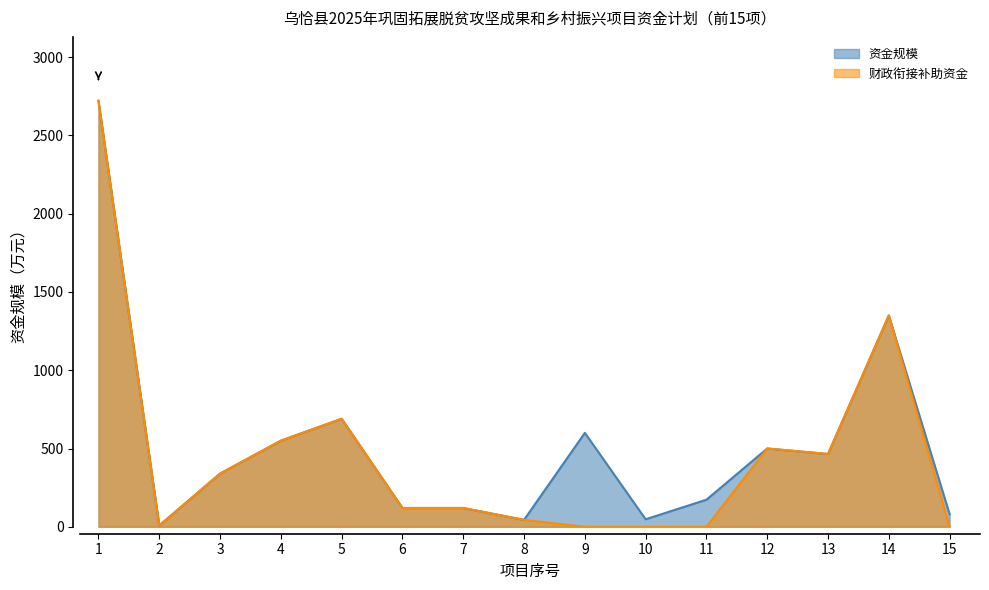

What is the value of the 资金规模 point at the 1st from the left?

2721.5